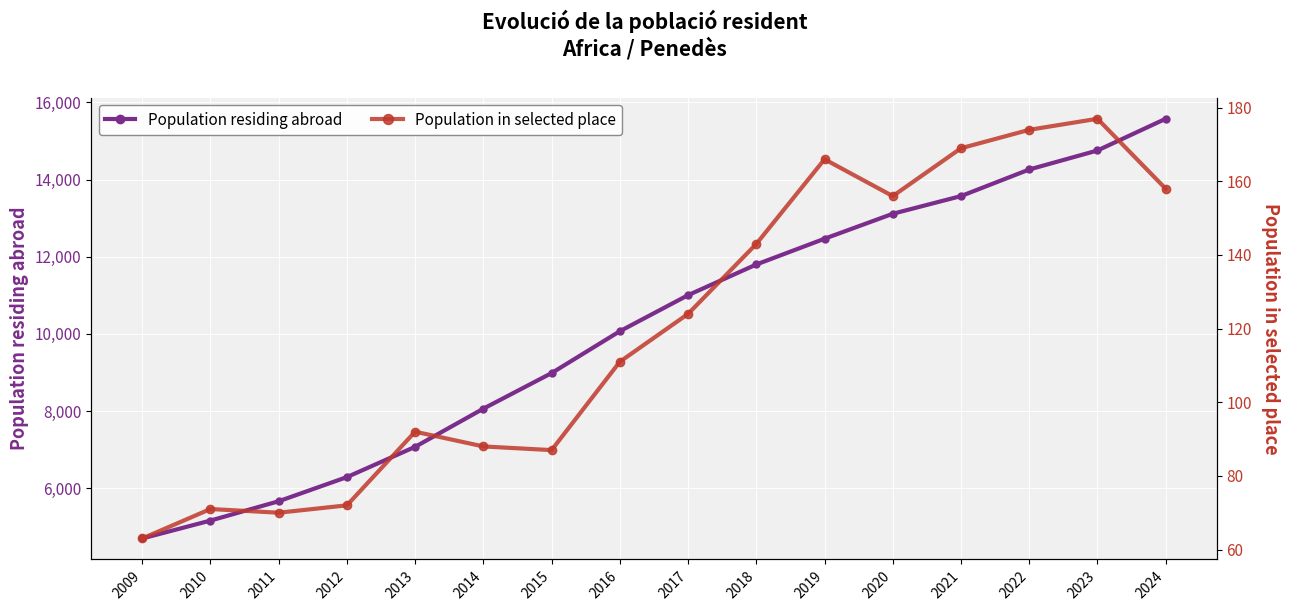

What is the value of the Population in selected place point at the 3rd from the left?

70